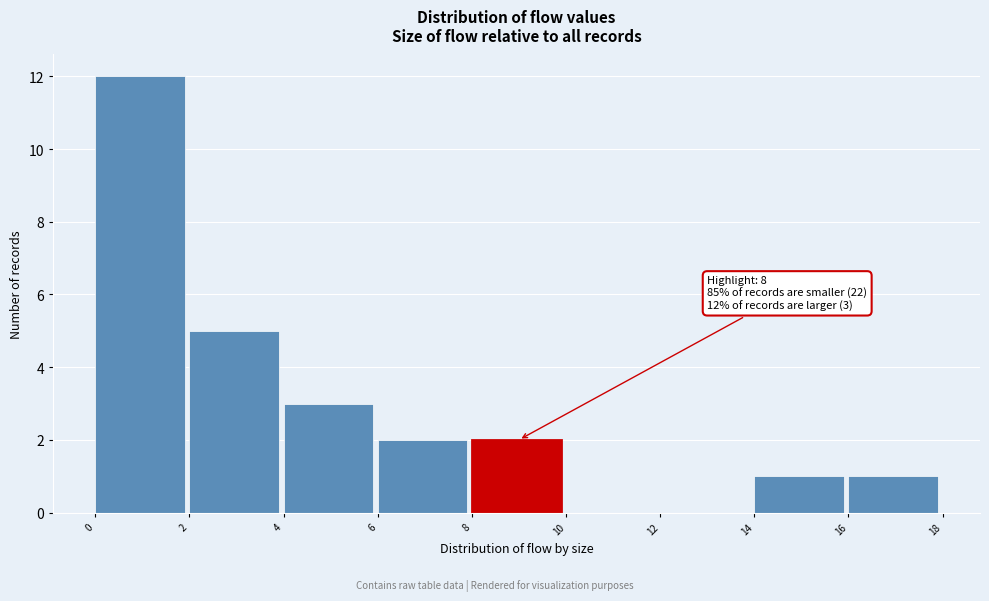

Over which range of the x-axis is the bar tallest?

0 to 2